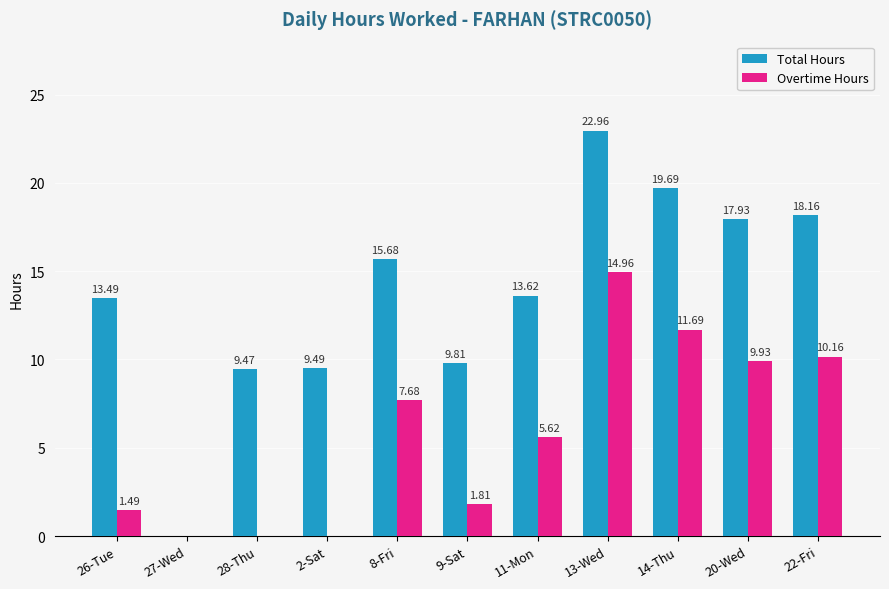

What is the spread (max minus min) of values at 2-Sat?

9.5